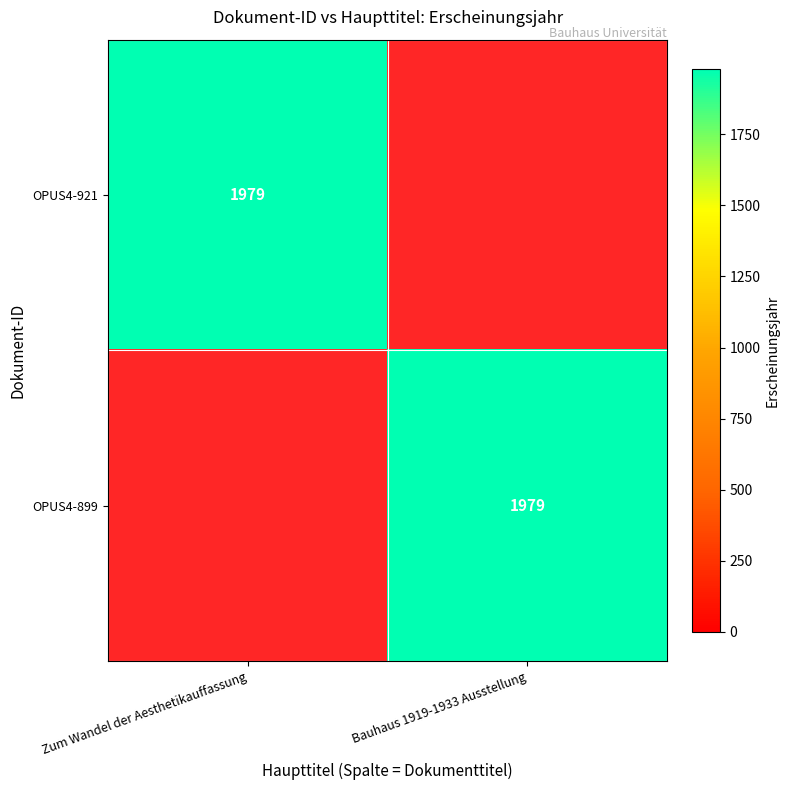

The value of OPUS4-921 at Zum Wandel der Aesthetikauffassung is 1979. True or false?

True